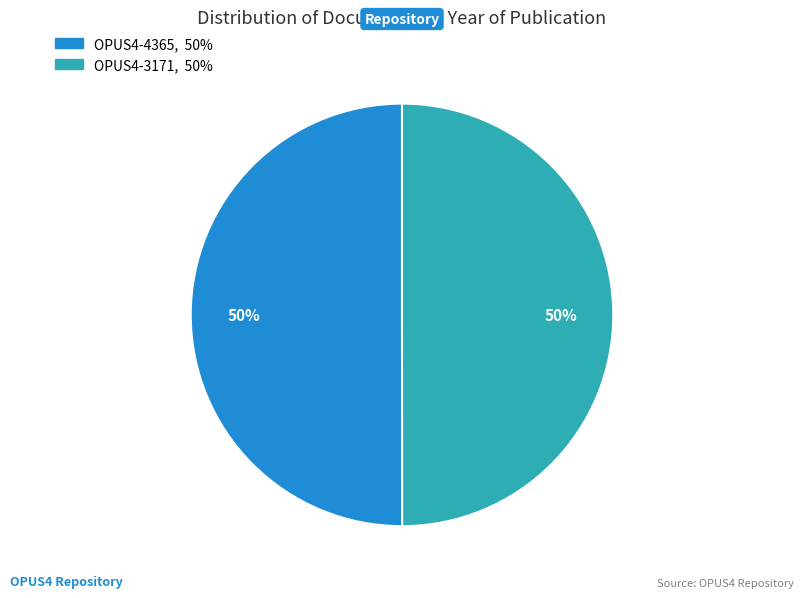

Approximately how many times larger is the value at OPUS4-4365 compared to OPUS4-3171?

1.0